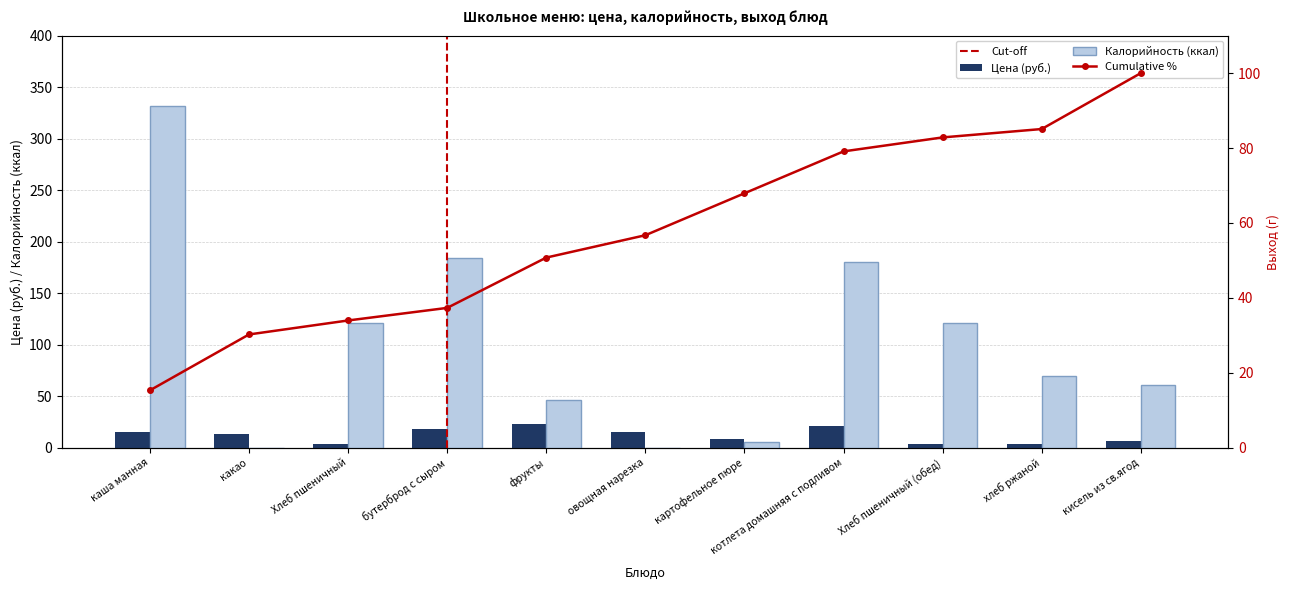

What is the value of the Цена (руб.) bar at the 3rd from the left?

4.0